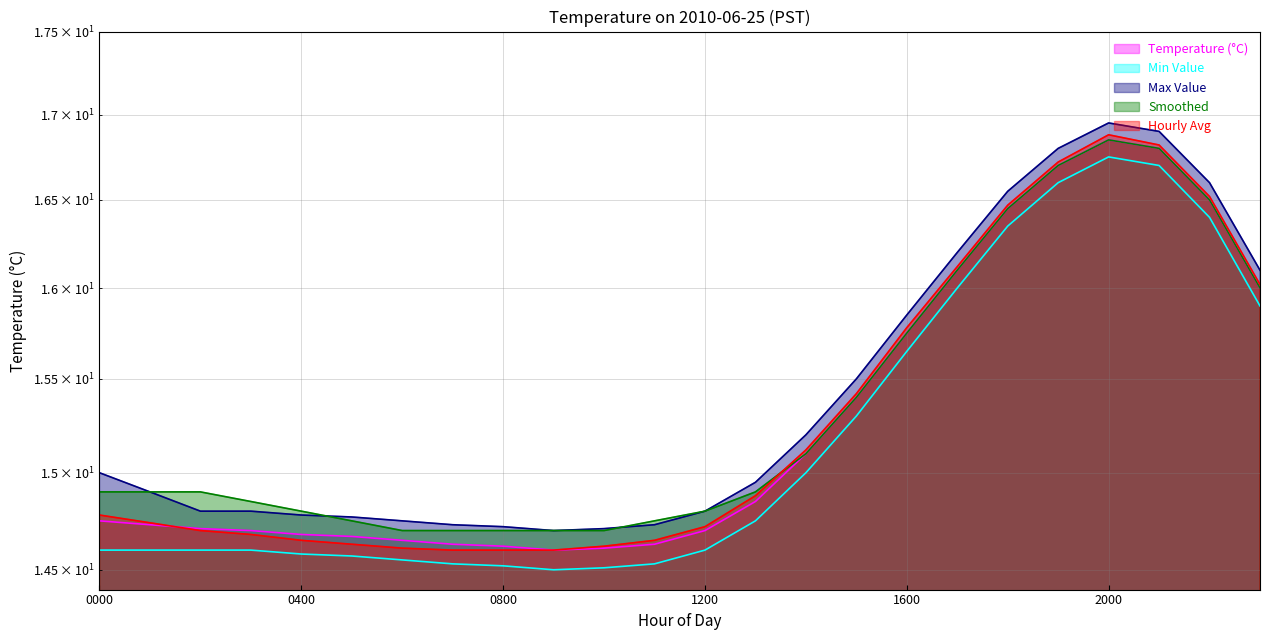

At which category is the sum across all series the highest?

2000